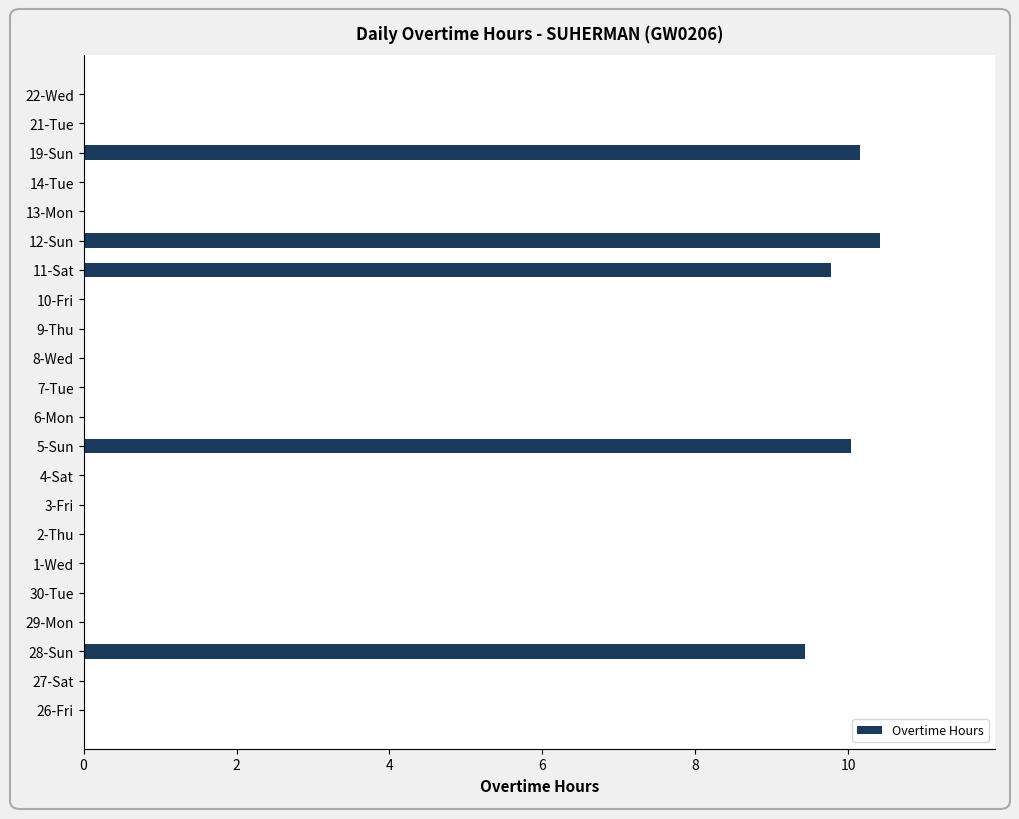

Reading bottom to top, extract all data points from this chart.

26-Fri=0.0	27-Sat=0.0	28-Sun=9.4	29-Mon=0.0	30-Tue=0.0	1-Wed=0.0	2-Thu=0.0	3-Fri=0.0	4-Sat=0.0	5-Sun=10.0	6-Mon=0.0	7-Tue=0.0	8-Wed=0.0	9-Thu=0.0	10-Fri=0.0	11-Sat=9.8	12-Sun=10.4	13-Mon=0.0	14-Tue=0.0	19-Sun=10.2	21-Tue=0.0	22-Wed=0.0